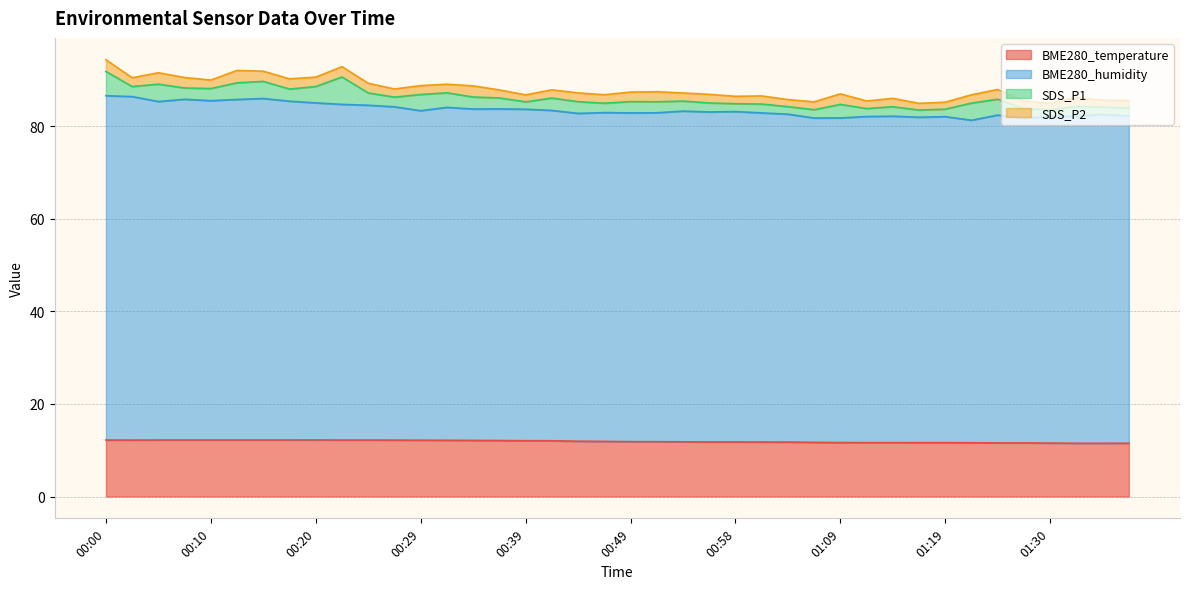

Is the value of BME280_temperature at 01:32 greater than the value of BME280_humidity at 00:22?

No